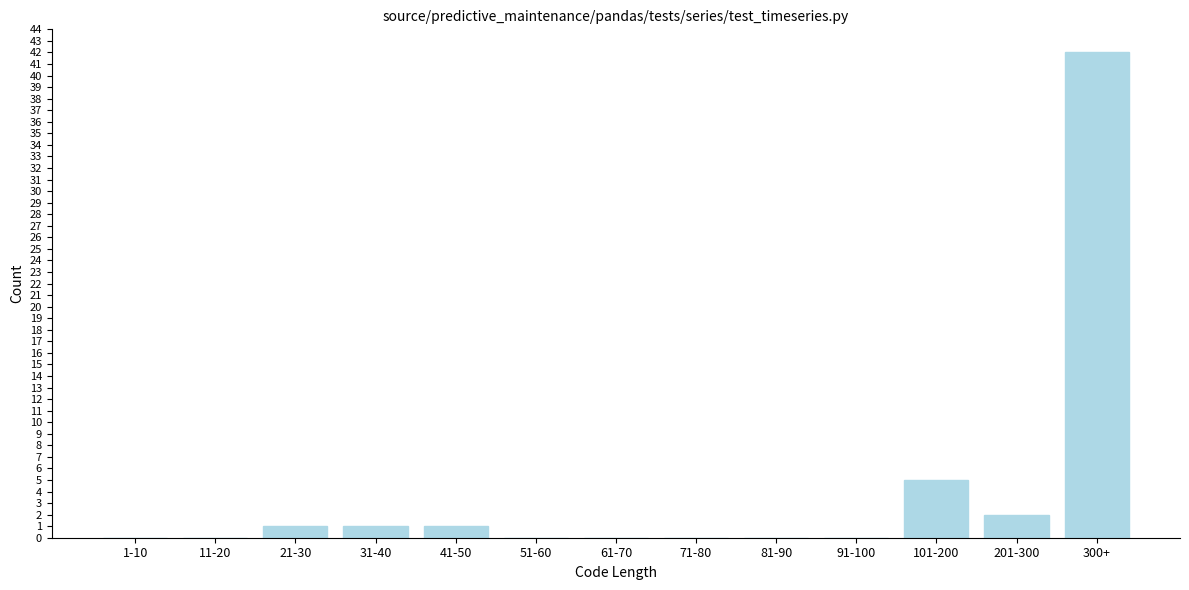

Reading right to left, extract all data points from this chart.

300+=42	201-300=2	101-200=5	91-100=0	81-90=0	71-80=0	61-70=0	51-60=0	41-50=1	31-40=1	21-30=1	11-20=0	1-10=0